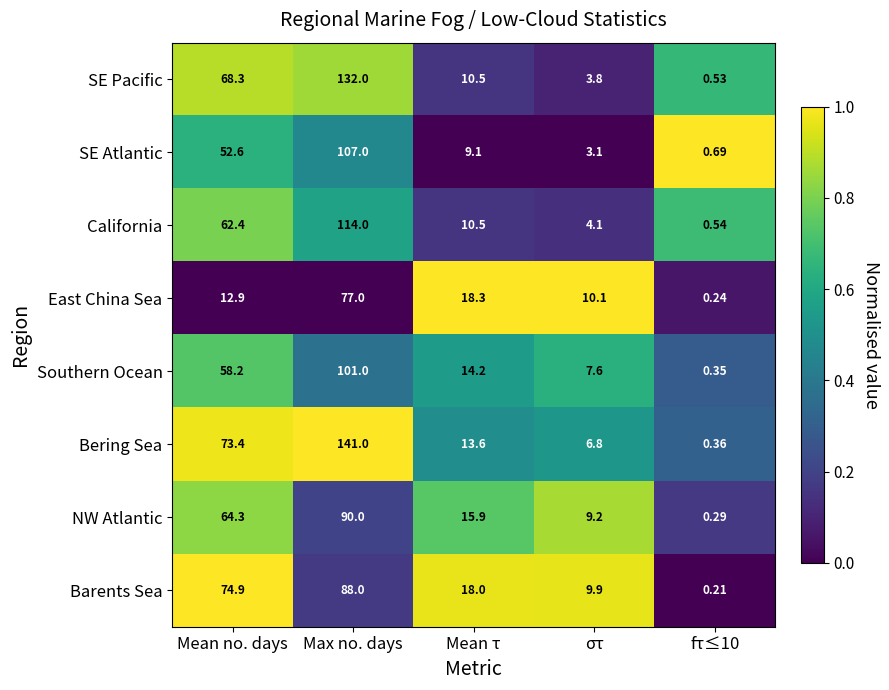

At how many categories does at least one series exceed 0?

5